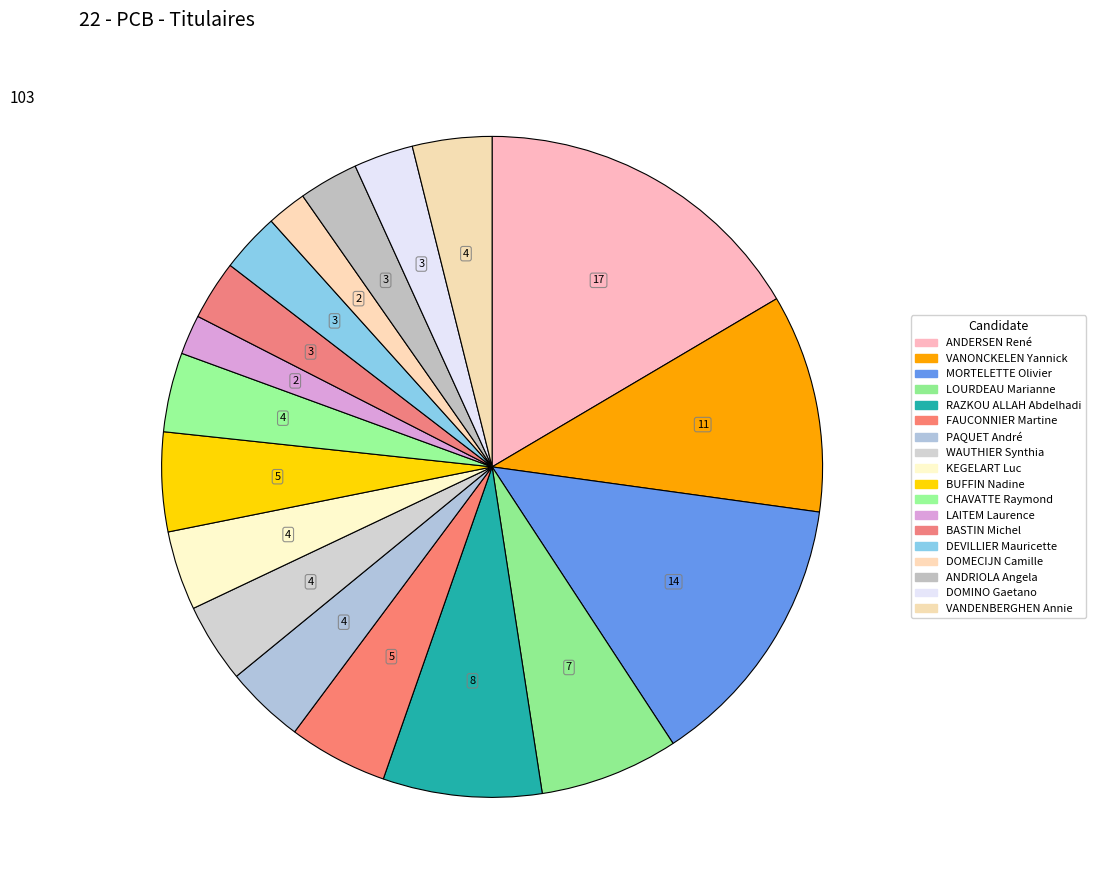

To the nearest percent, what percentage of the pie is BUFFIN Nadine?

5%